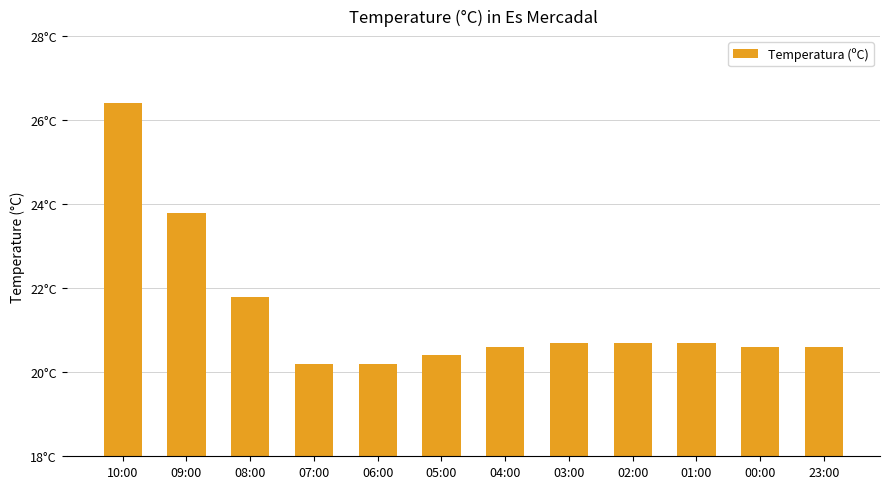

Rank the categories by value from highest to lowest.

10:00, 09:00, 08:00, 03:00, 02:00, 01:00, 04:00, 00:00, 23:00, 05:00, 07:00, 06:00